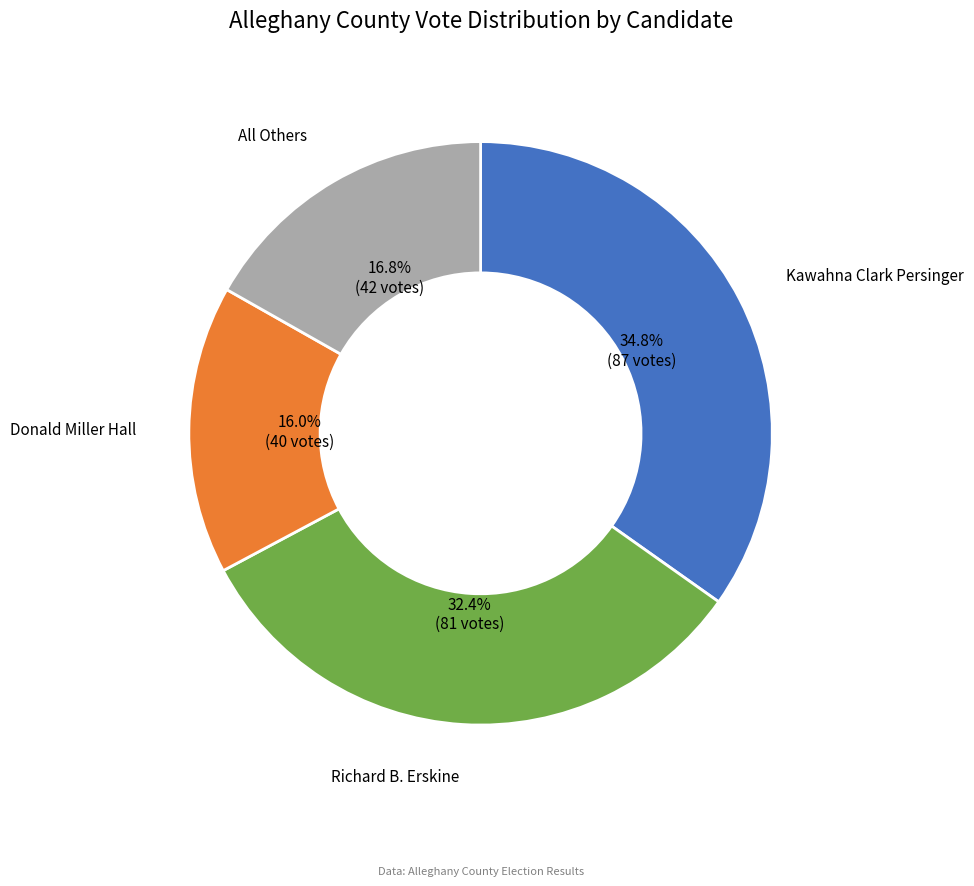

The Kawahna Clark Persinger slice represents 35% of the pie. True or false?

True